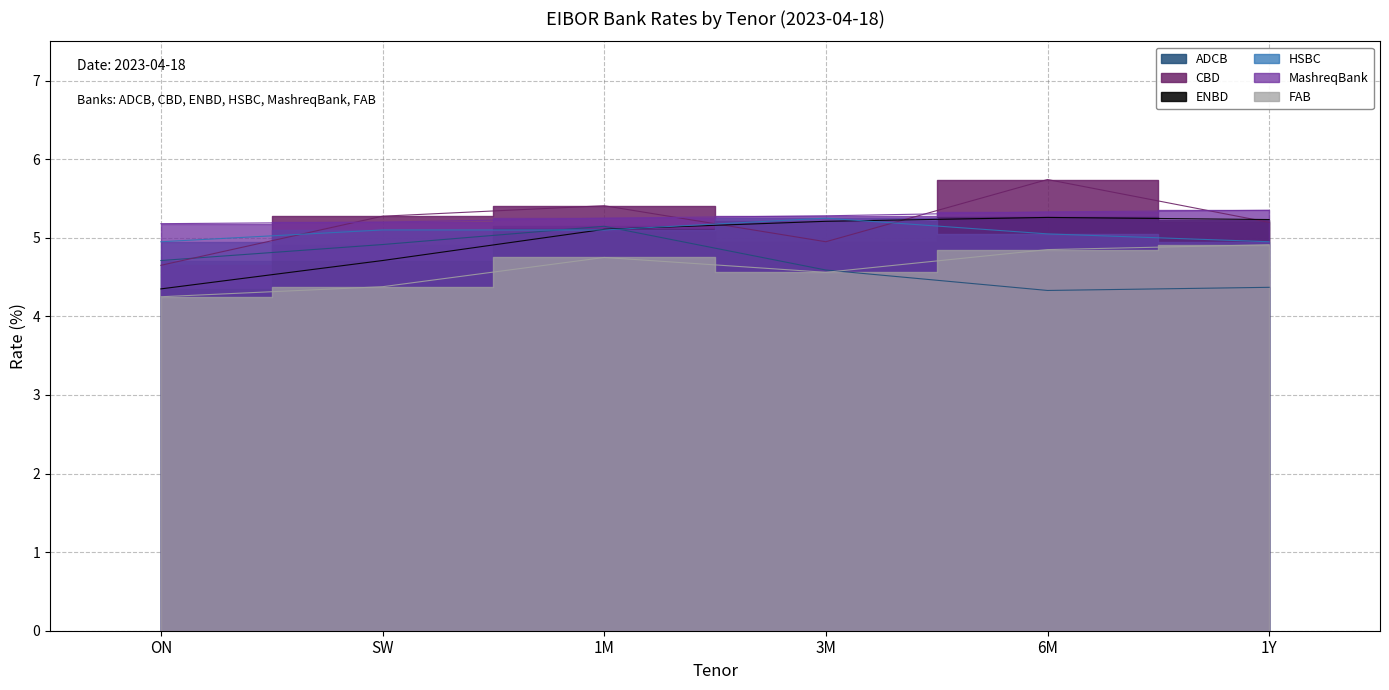

Where is the first local maximum for FAB?

1M